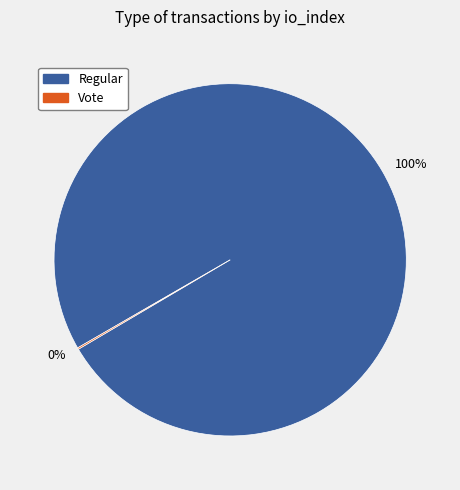

Is there a majority slice in this chart?

Yes